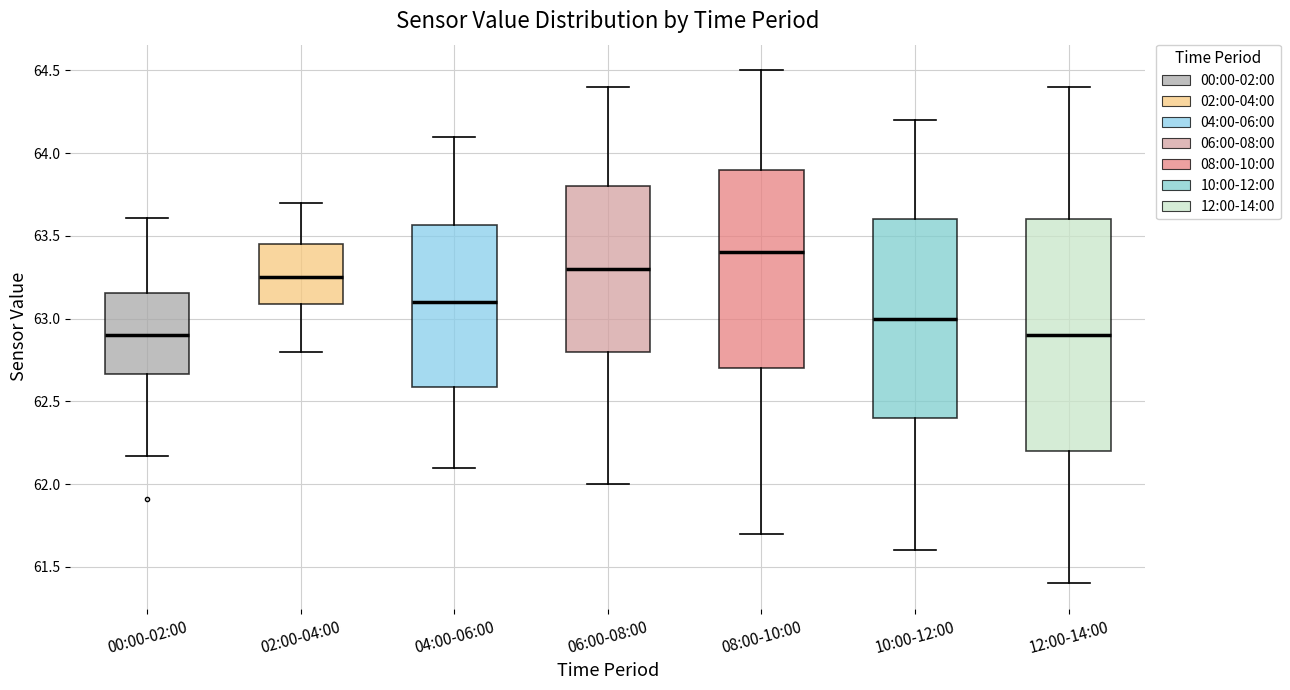

Reading left to right, read every box against the y-axis: the position of its median line, the range the box covers, and the ends of its whiskers. The values are not printed on the chart, so give them approximately, as read against the axis.

00:00-02:00: median 62.90, box 62.65 to 63.15, whiskers 62.15 to 63.60
02:00-04:00: median 63.25, box 63.10 to 63.45, whiskers 62.80 to 63.70
04:00-06:00: median 63.10, box 62.60 to 63.55, whiskers 62.10 to 64.10
06:00-08:00: median 63.30, box 62.80 to 63.80, whiskers 62.00 to 64.40
08:00-10:00: median 63.40, box 62.70 to 63.90, whiskers 61.70 to 64.50
10:00-12:00: median 63.00, box 62.40 to 63.60, whiskers 61.60 to 64.20
12:00-14:00: median 62.90, box 62.20 to 63.60, whiskers 61.40 to 64.40